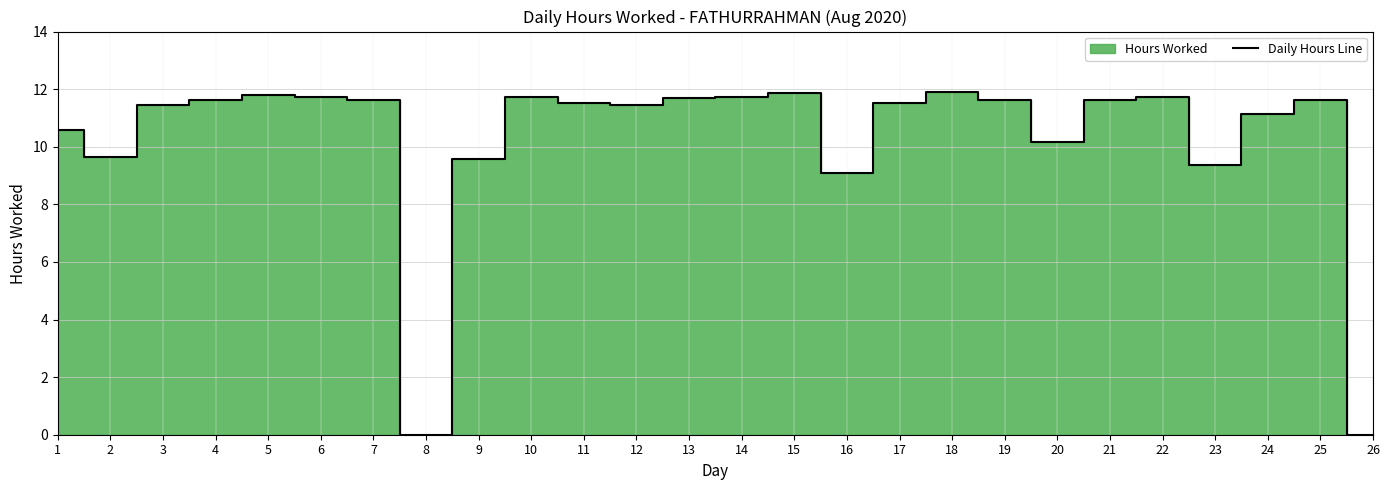

Reading right to left, list all the values displayed in this chart.

0.0	11.6	11.1	9.4	11.7	11.6	10.2	11.6	11.9	11.5	9.1	11.9	11.7	11.7	11.5	11.5	11.7	9.6	0.0	11.6	11.7	11.8	11.6	11.4	9.7	10.6